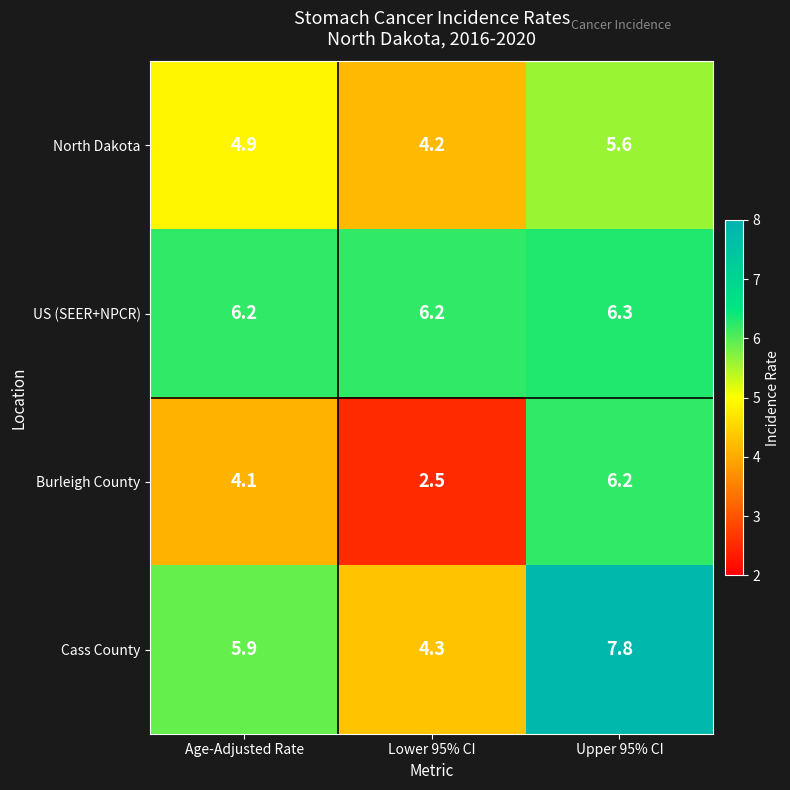

True or false: Cass County has a value of 7.8 at Upper 95% CI.

True